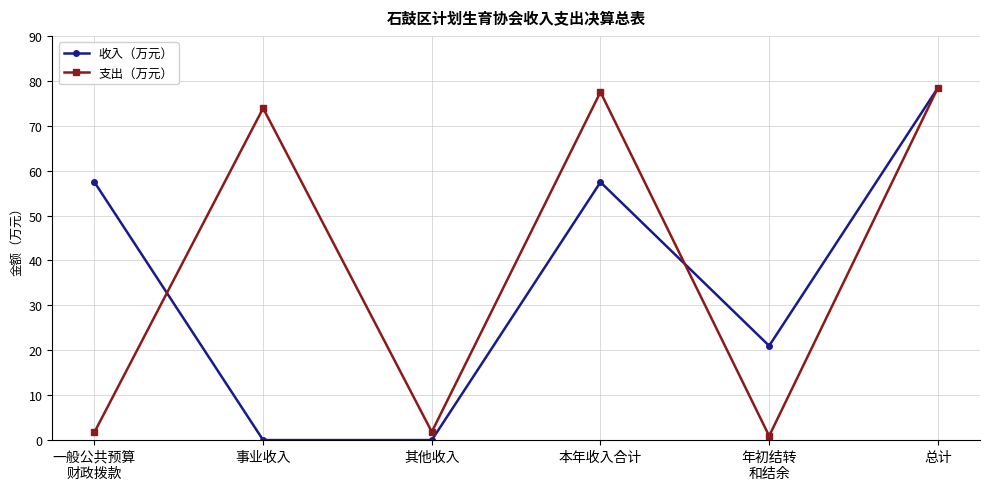

What position from the right is 本年收入合计?

3